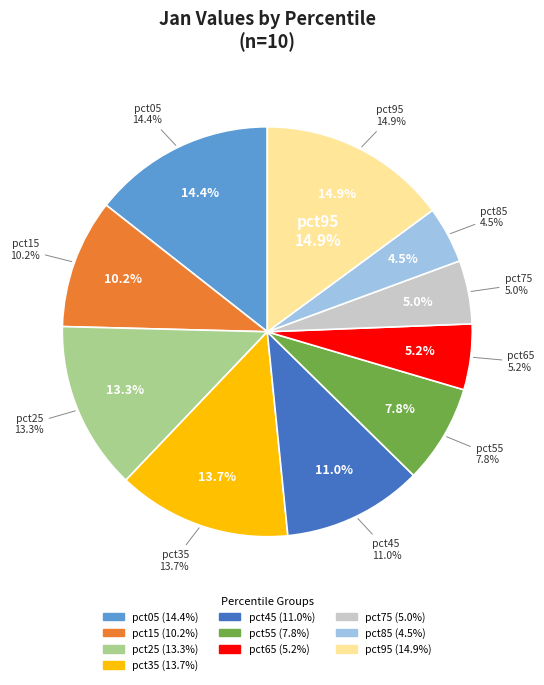

Rank the categories by value from highest to lowest.

pct95, pct05, pct35, pct25, pct45, pct15, pct55, pct65, pct75, pct85